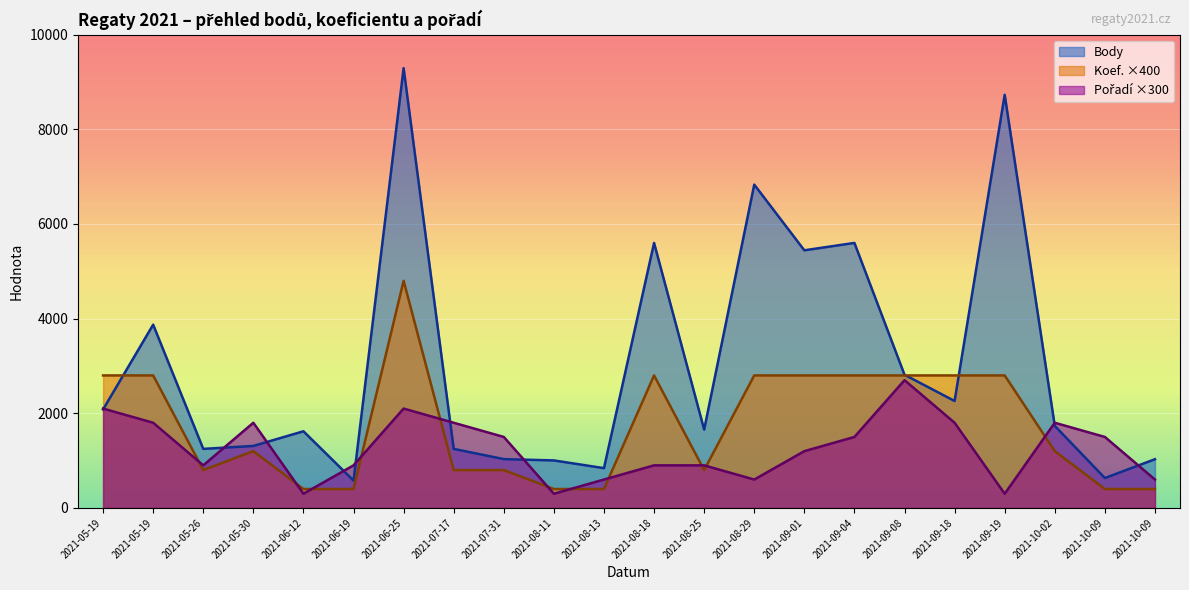

Which series has the largest total across all categories?

Body